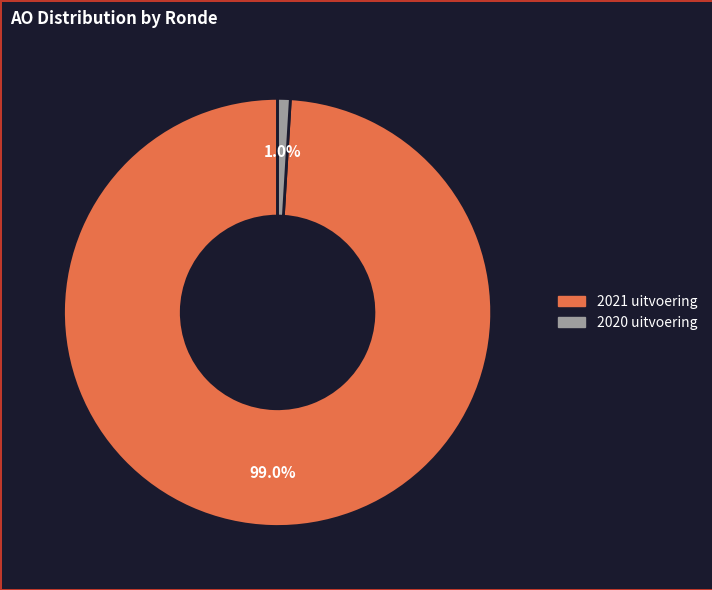

To the nearest percent, what portion does 2021 uitvoering represent?

99%